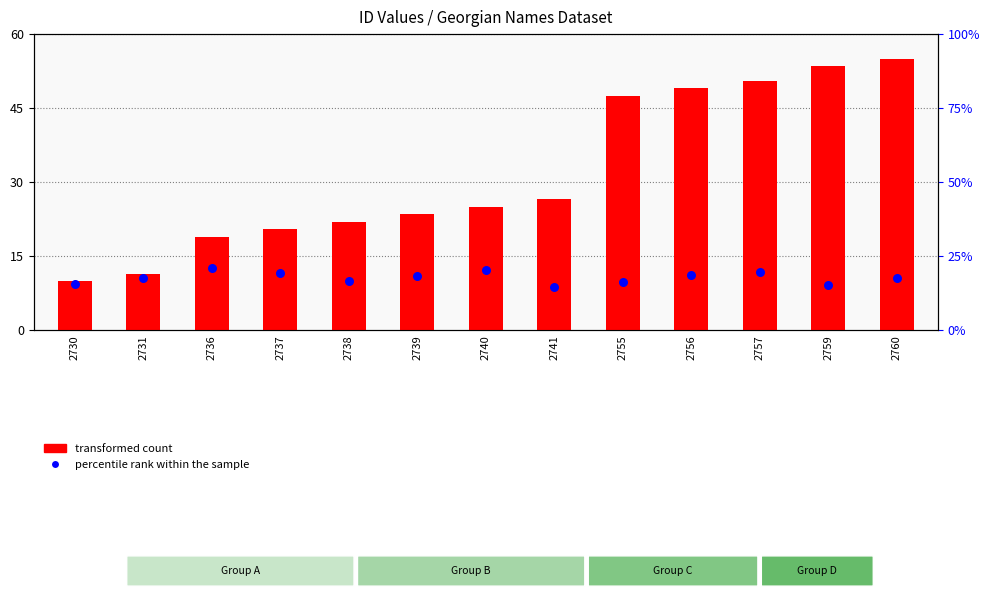

Approximately how many times larger is the value at 2737 compared to 2736?

1.1